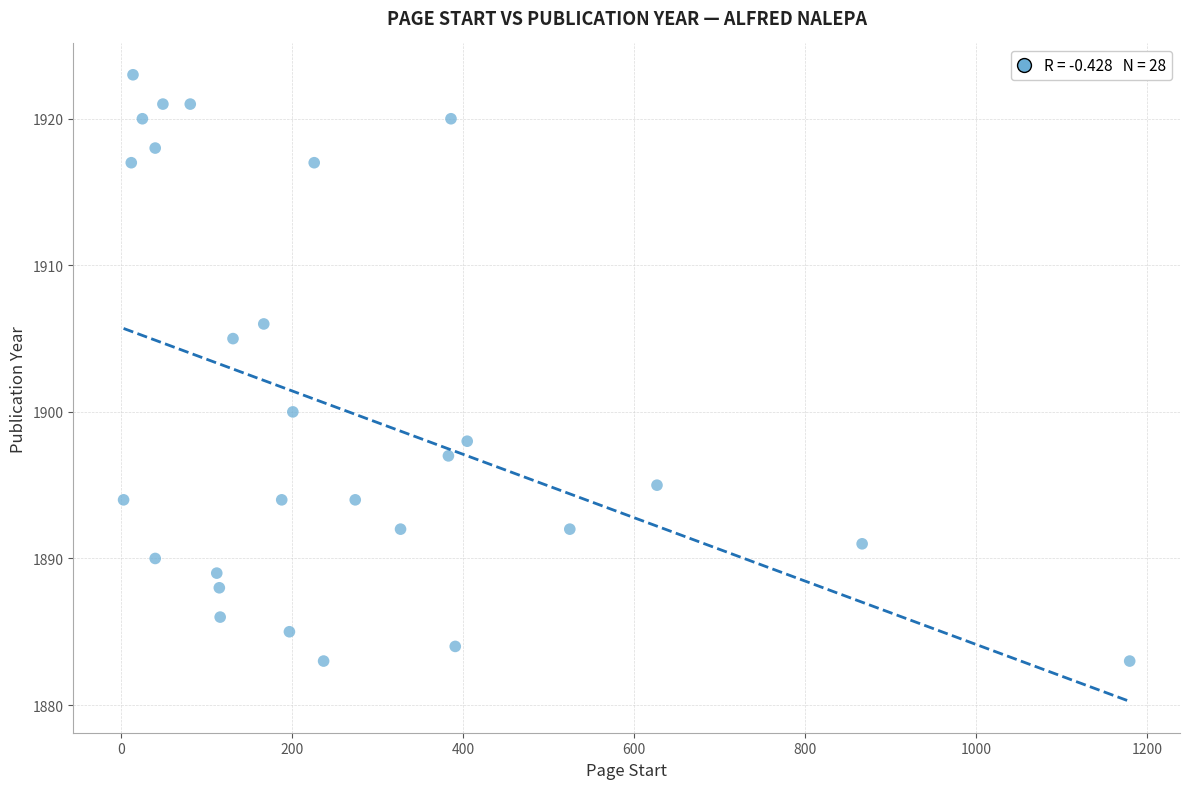

What is the range of Y values (max minus min)?

40